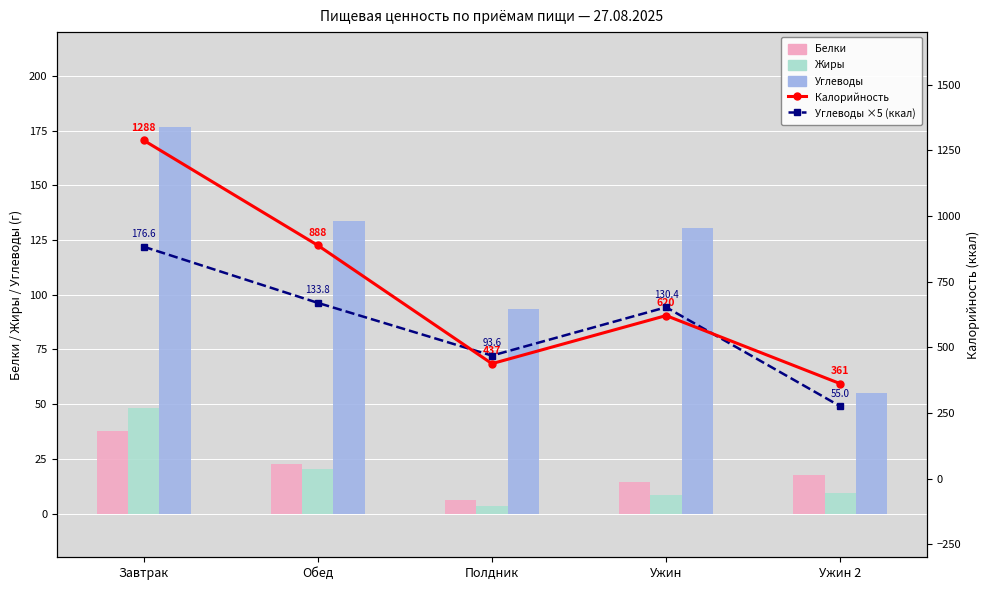

What is the spread (max minus min) of values at Ужин?

643.7